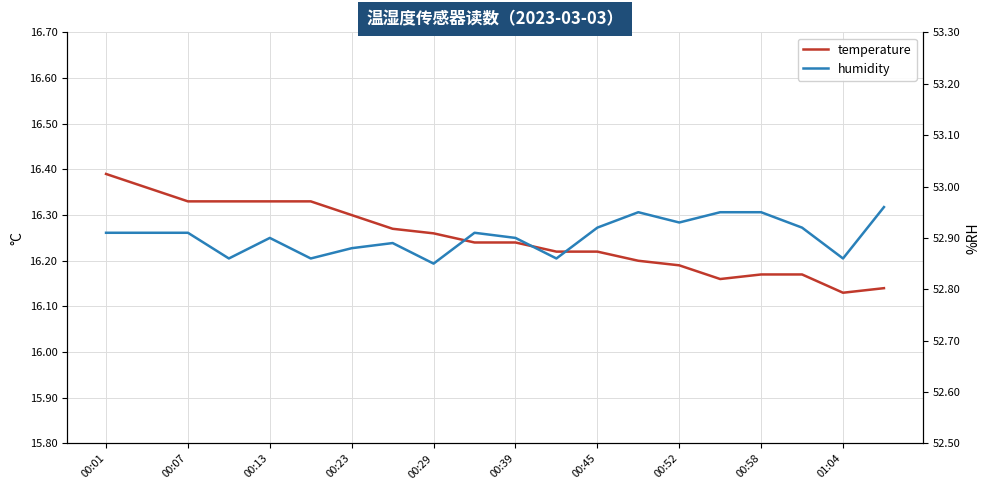

Which series has the largest total across all categories?

humidity